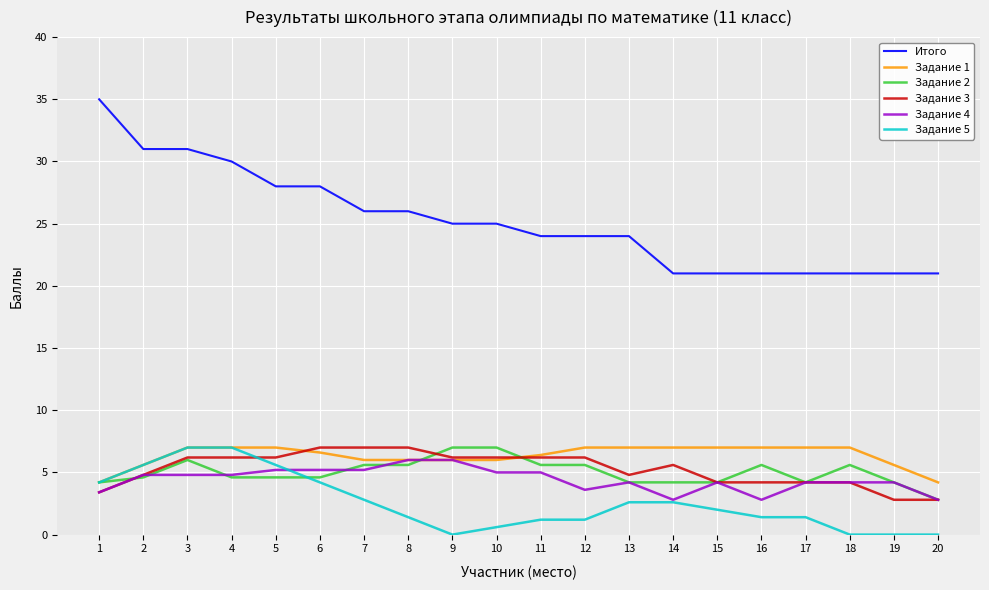

What are all the series names shown in the legend?

Итого, Задание 1, Задание 2, Задание 3, Задание 4, Задание 5